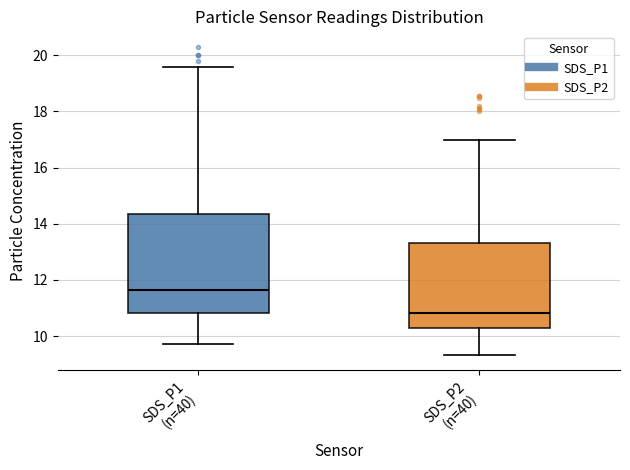

Reading left to right, read every box against the y-axis: the position of its median line, the range the box covers, and the ends of its whiskers. The values are not printed on the chart, so give them approximately, as read against the axis.

SDS_P1 (n=40): median 11.6, box 10.8 to 14.4, whiskers 9.8 to 19.6
SDS_P2 (n=40): median 10.8, box 10.4 to 13.4, whiskers 9.4 to 17.0